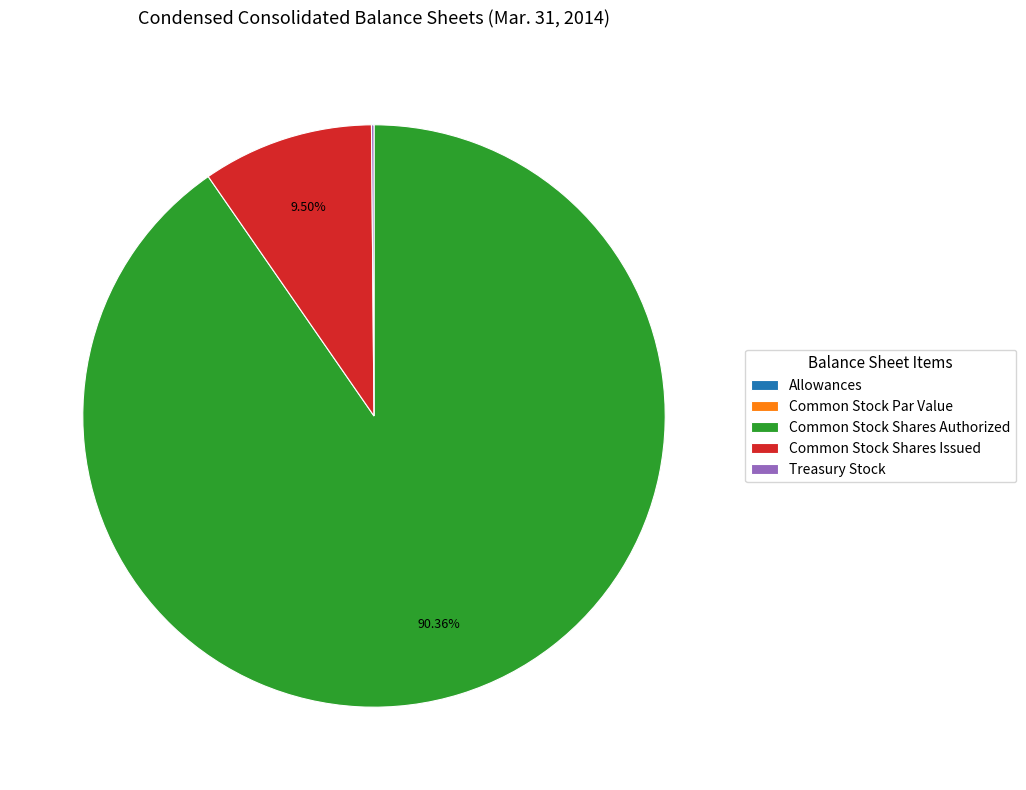

Do Common Stock Shares Issued and Common Stock Shares Authorized together represent more than half of the pie?

Yes